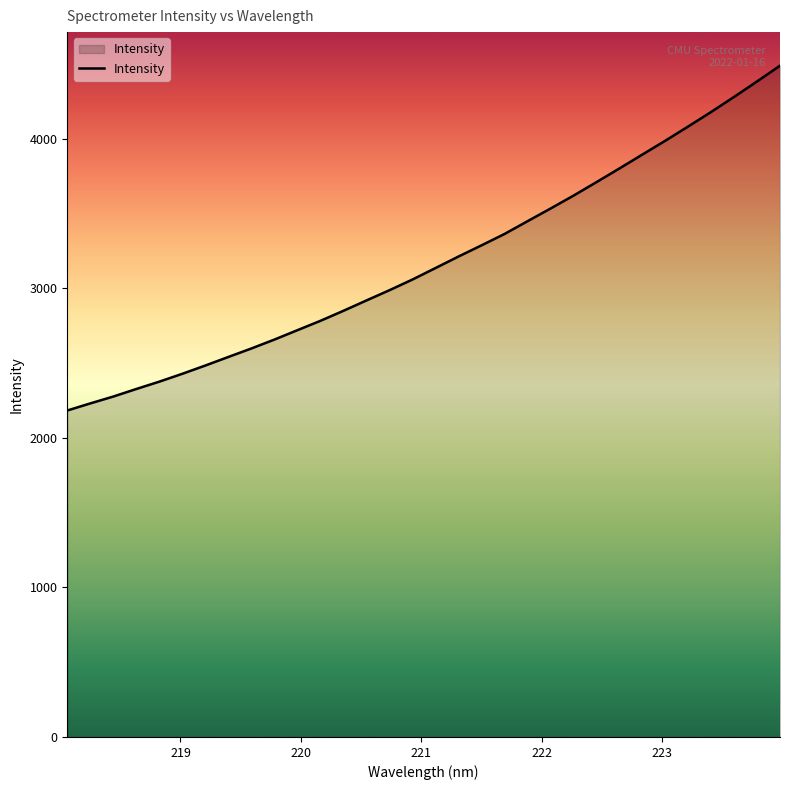

What is the smallest value displayed?

2182.8